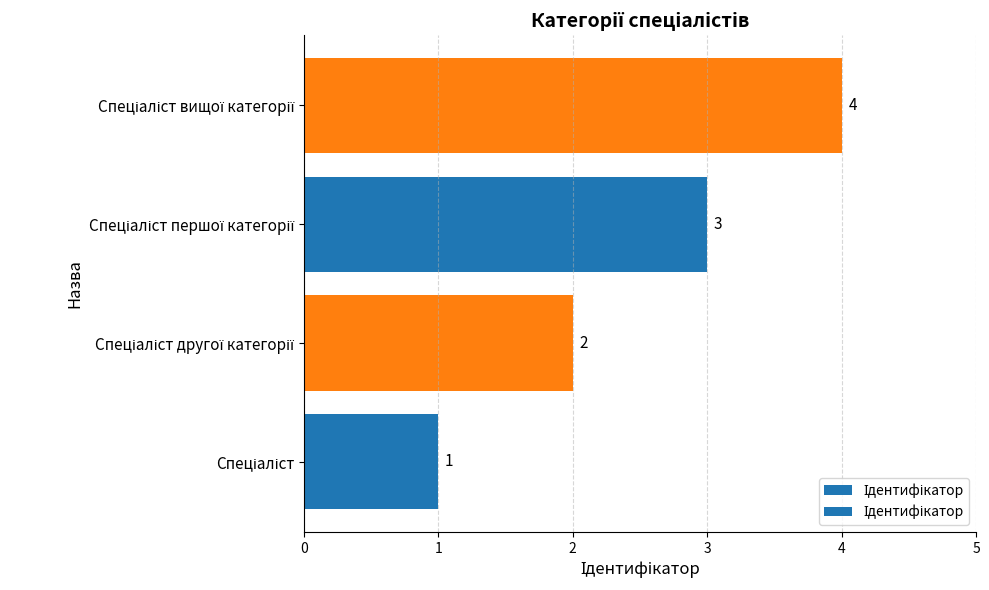

How many values are between 2 and 4?

3